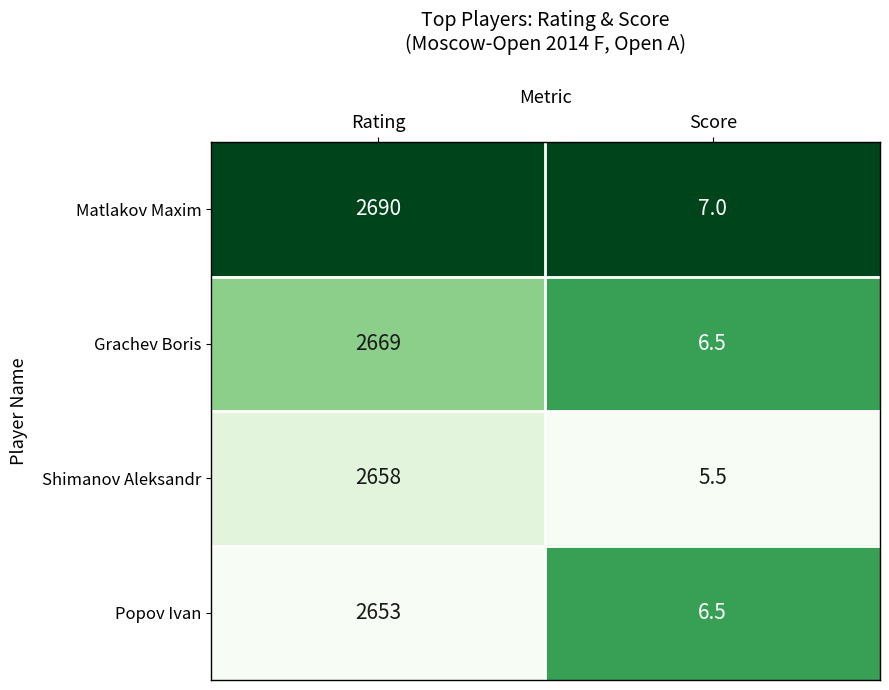

List the labels in order of Matlakov Maxim value, largest first.

Rating, Score